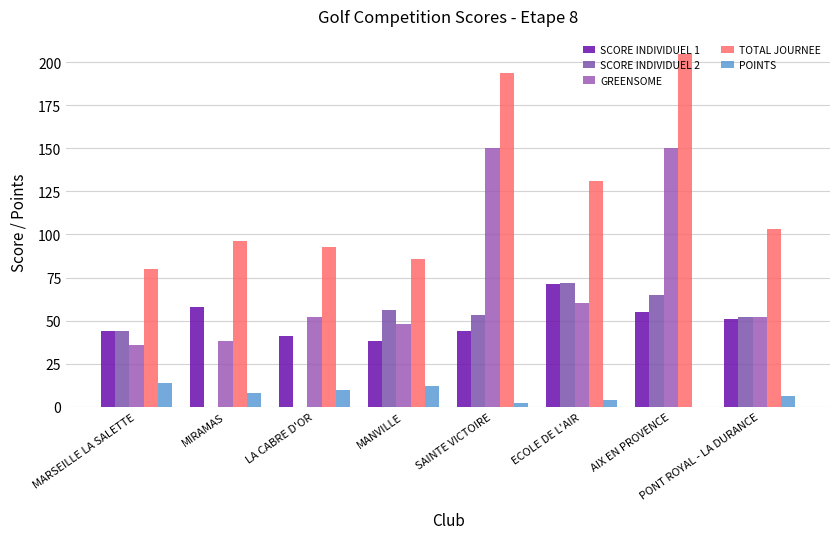

Which label corresponds to the largest value in the chart?

AIX EN PROVENCE